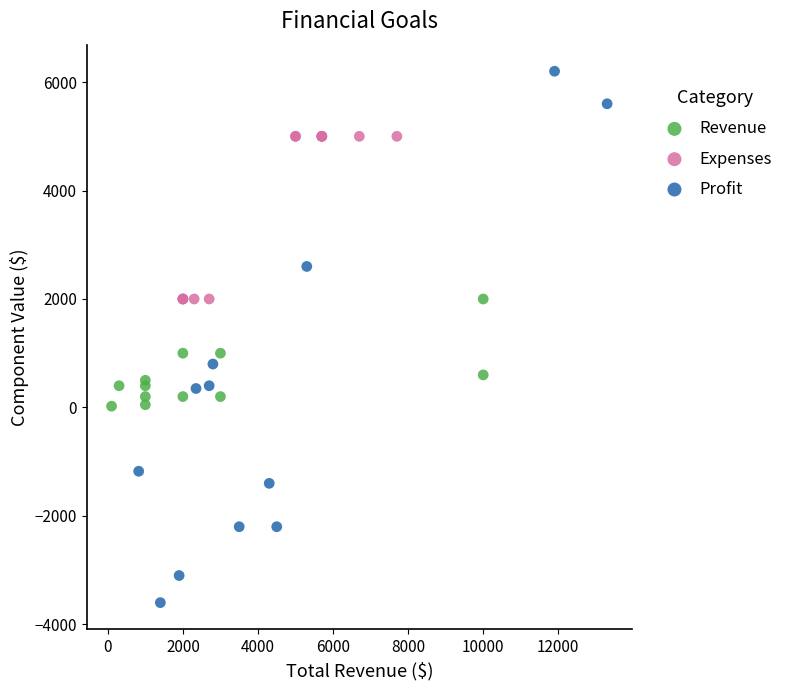

Which series contains the highest Y value?

Profit